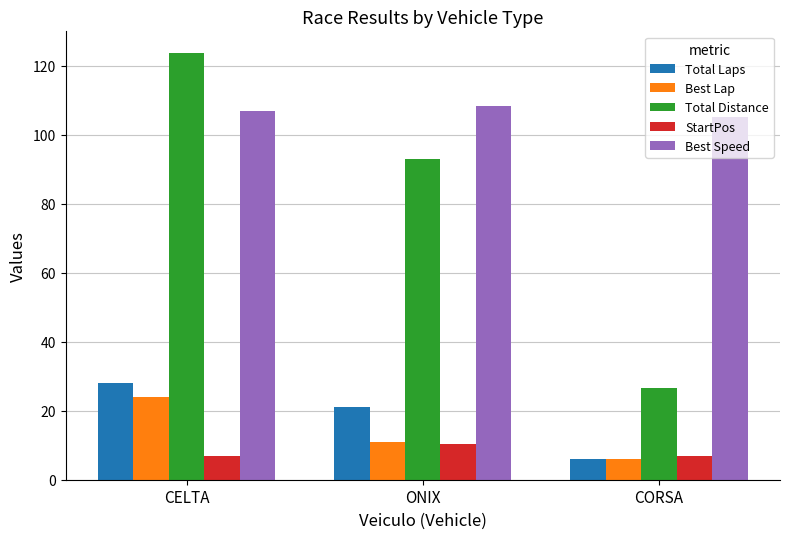

The value of Total Distance at CORSA is 26.5. True or false?

True